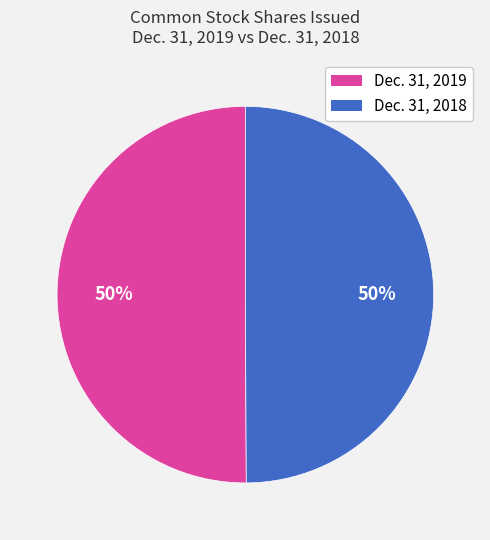

To the nearest percent, what is the average slice percentage?

50%